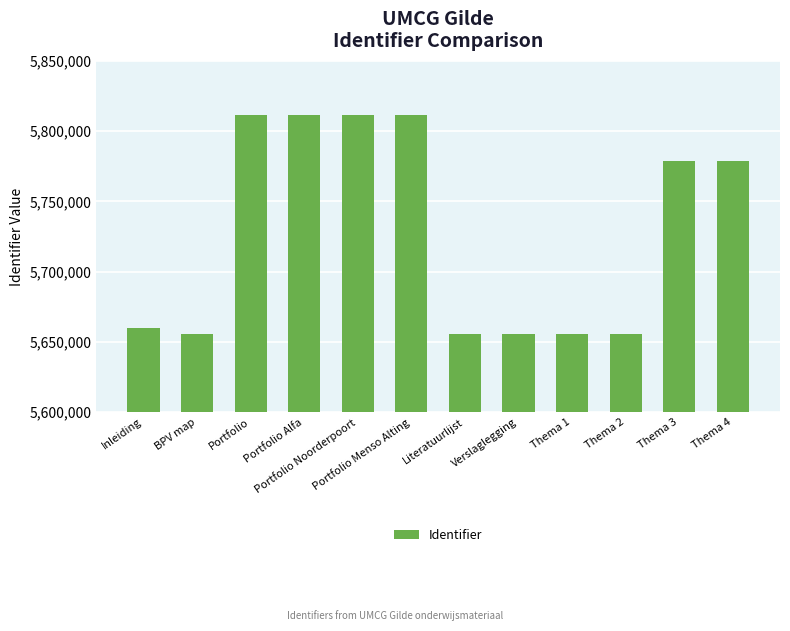

What is the difference between the values at Verslaglegging and Portfolio Noorderpoort?

155772